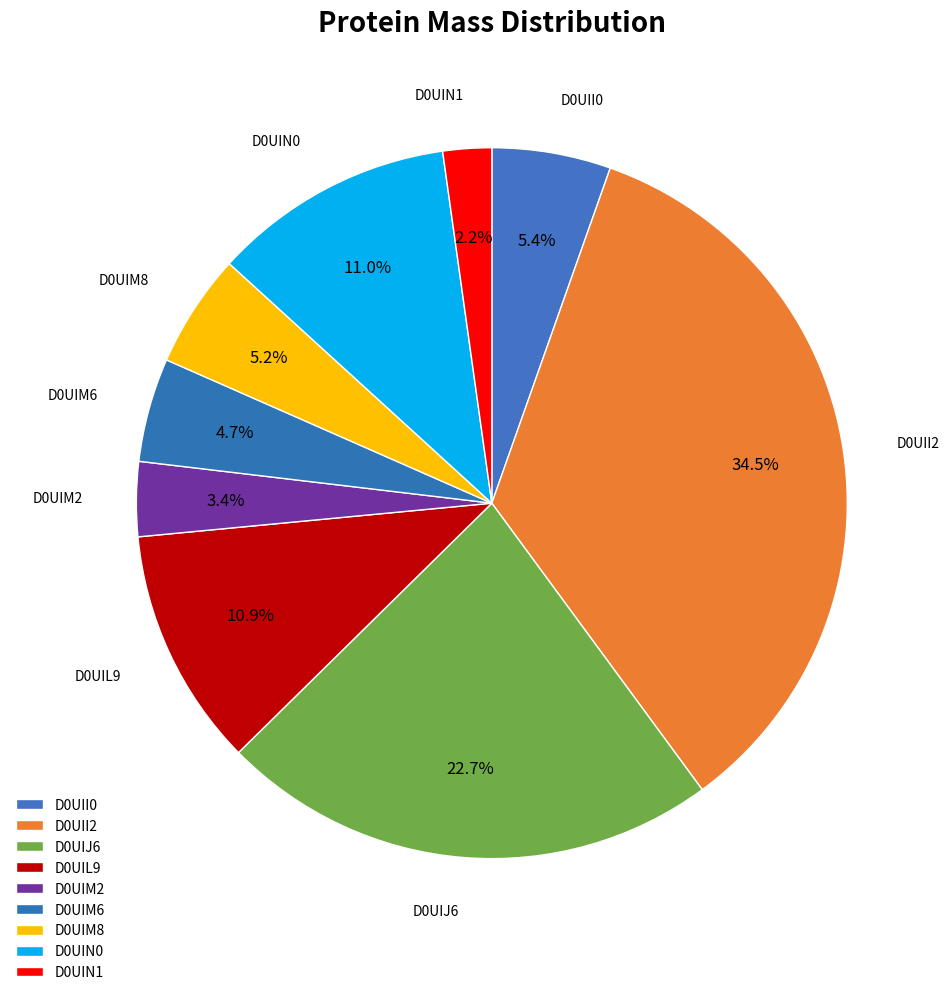

To the nearest percent, what portion does D0UIM6 represent?

5%